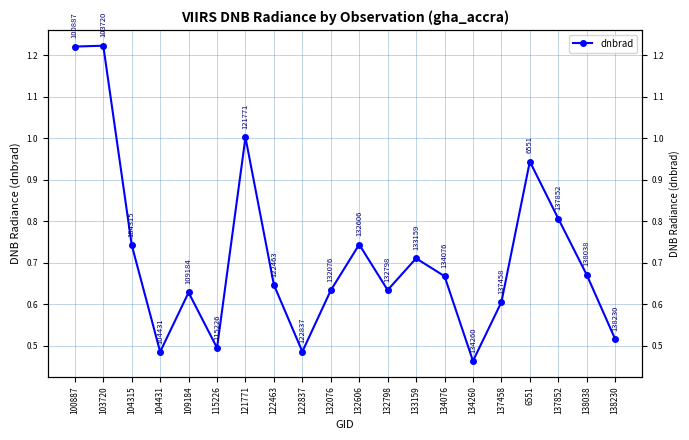

At which label is the value closest to 0?

134260